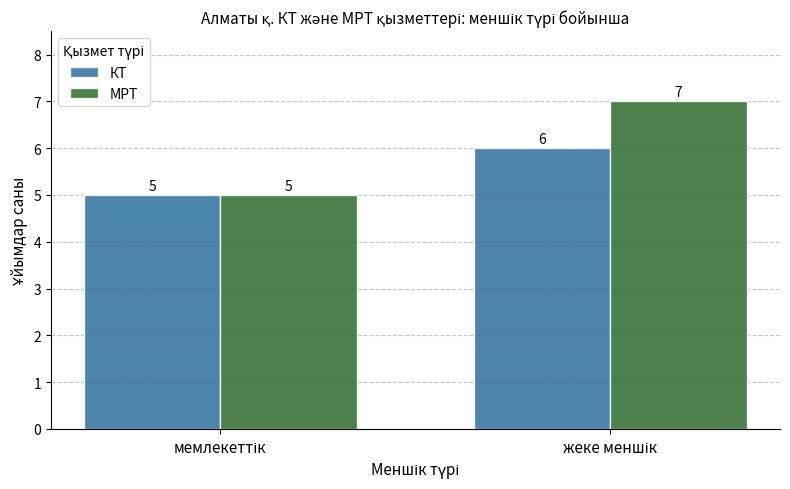

Rank the series by their average value, from highest to lowest.

МРТ, КТ